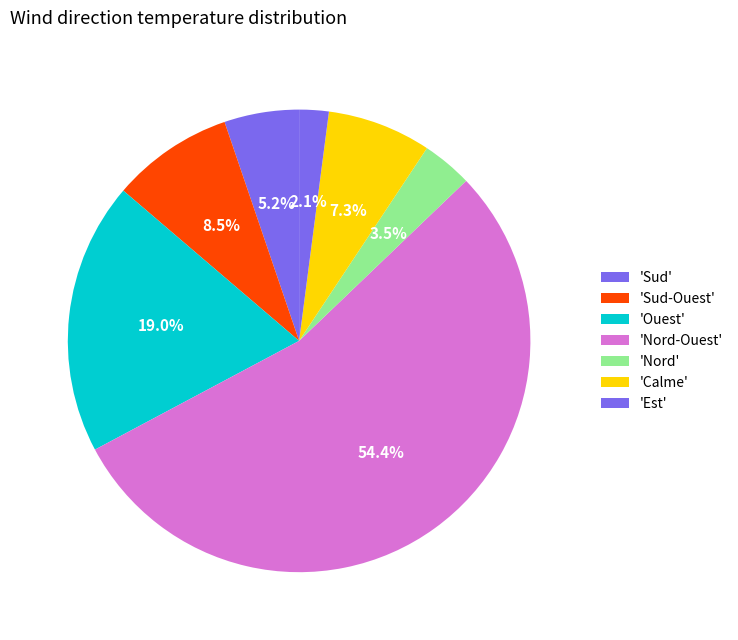

What is the largest slice in the pie chart?

Nord-Ouest